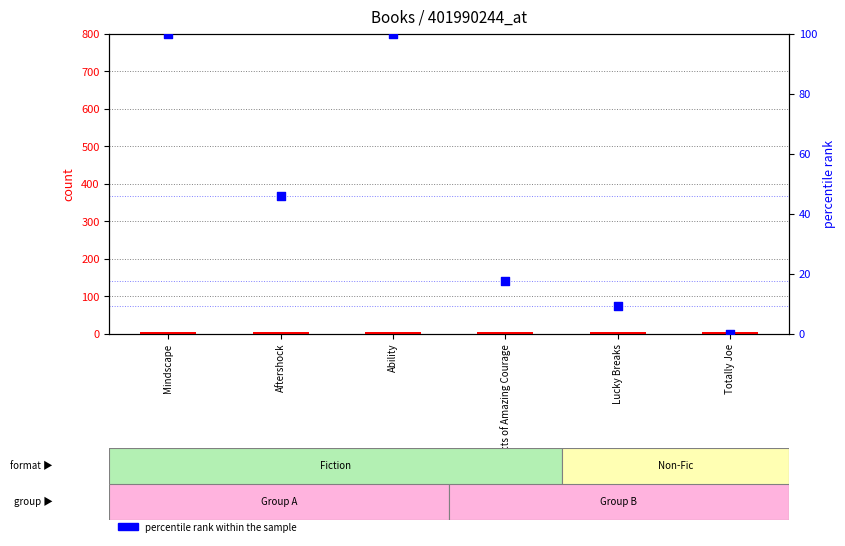

Which series reaches the minimum Y coordinate?

percentile rank within the sample